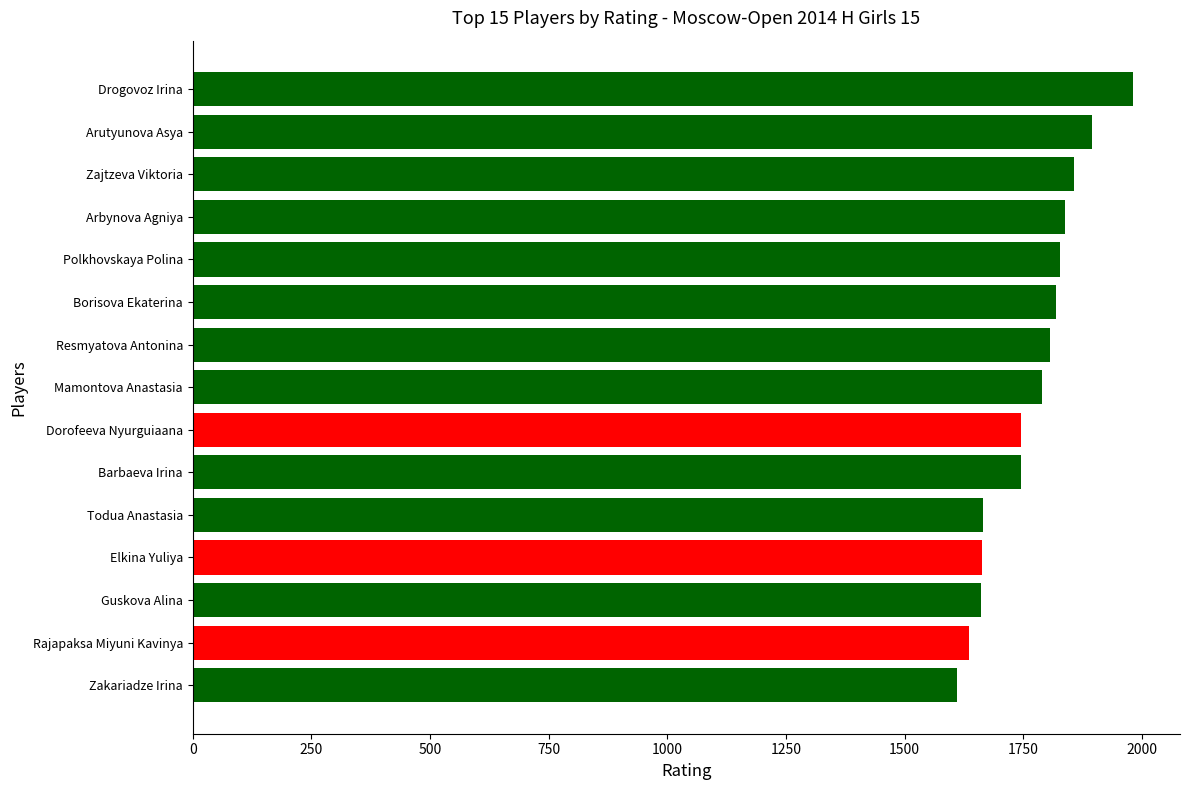

The chart shows a value of 1635 at Rajapaksa Miyuni Kavinya. True or false?

True